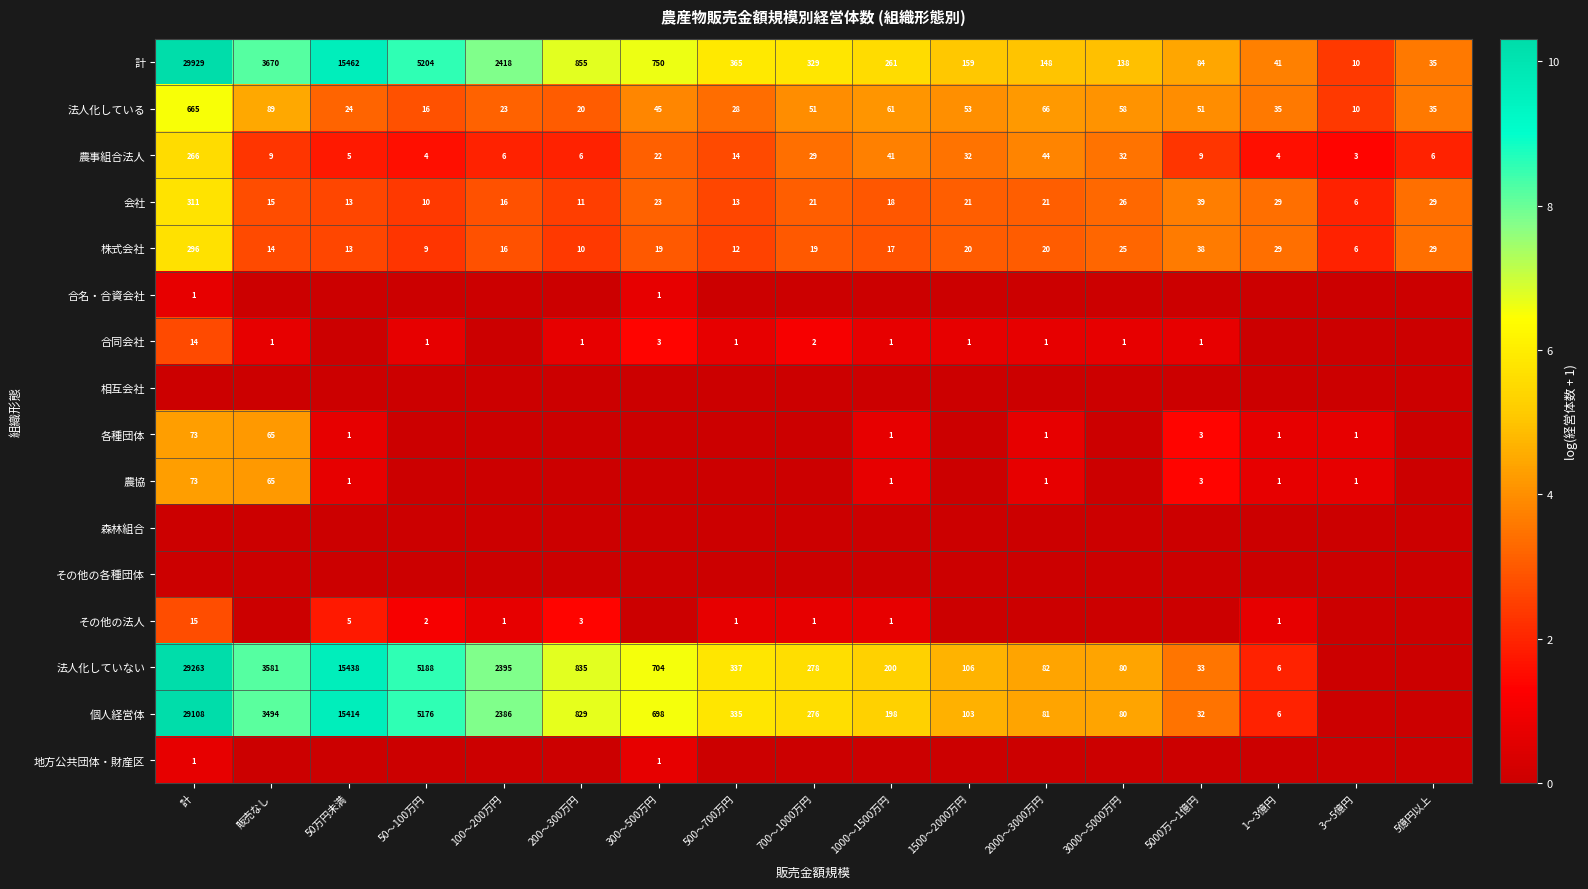

True or false: 農事組合法人 has a value of 3.4 at 100～200万円.

False